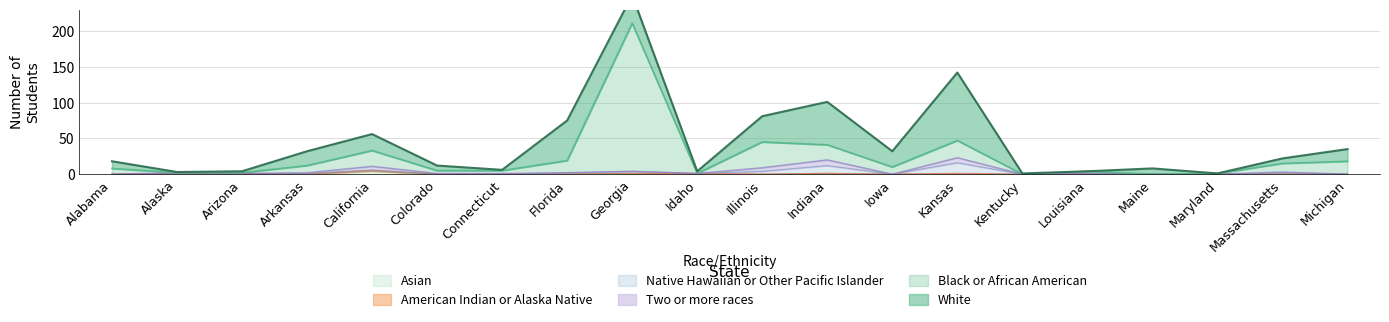

What are all the series names shown in the legend?

American Indian or Alaska Native, White, Black or African American, Asian, Native Hawaiian or Other Pacific Islander, Two or more races